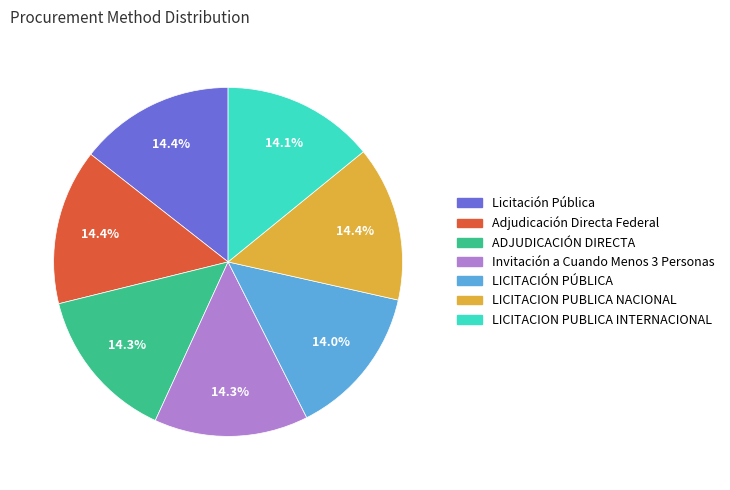

True or false: Adjudicación Directa Federal accounts for 14% of the total.

True